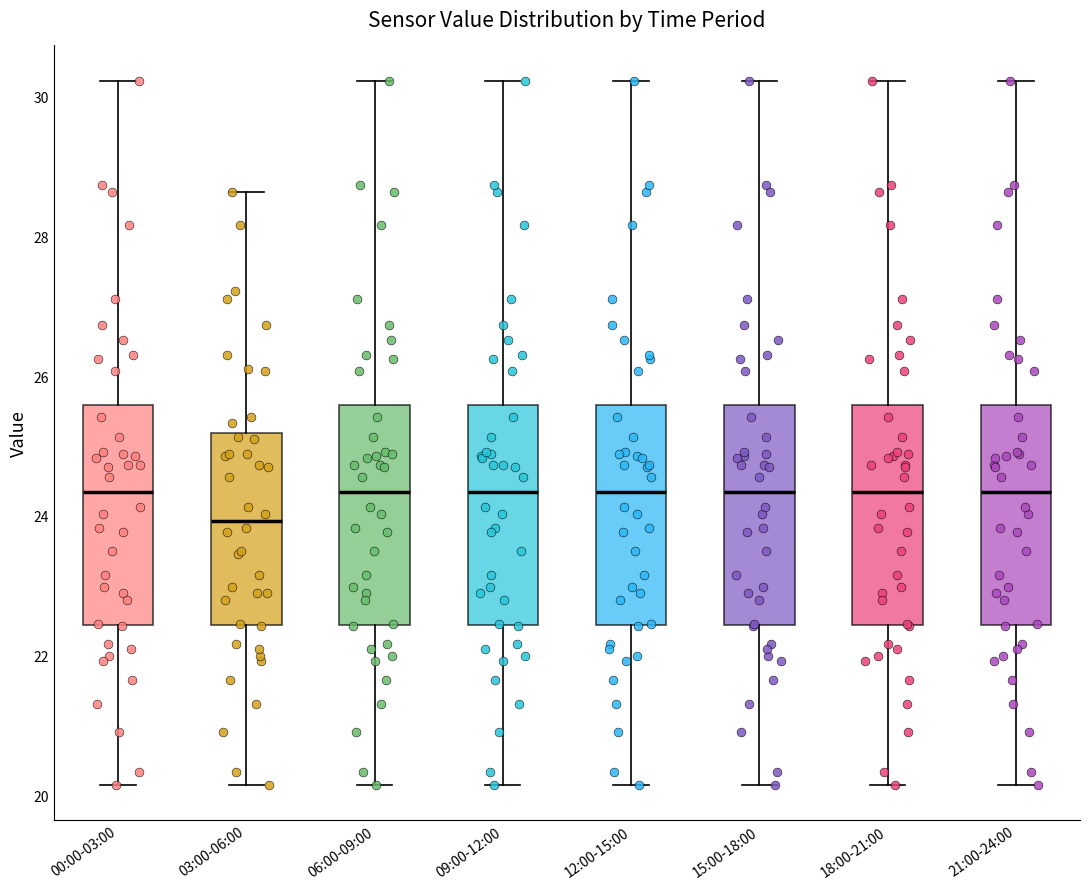

Where is the upper edge of the box for 00:00-03:00 on the y-axis? The values are not printed on the chart, so give them approximately, as read against the axis.

25.6